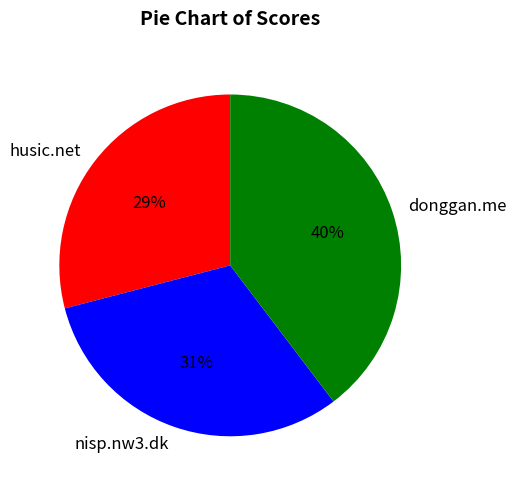

Is donggan.me the majority of the pie?

No